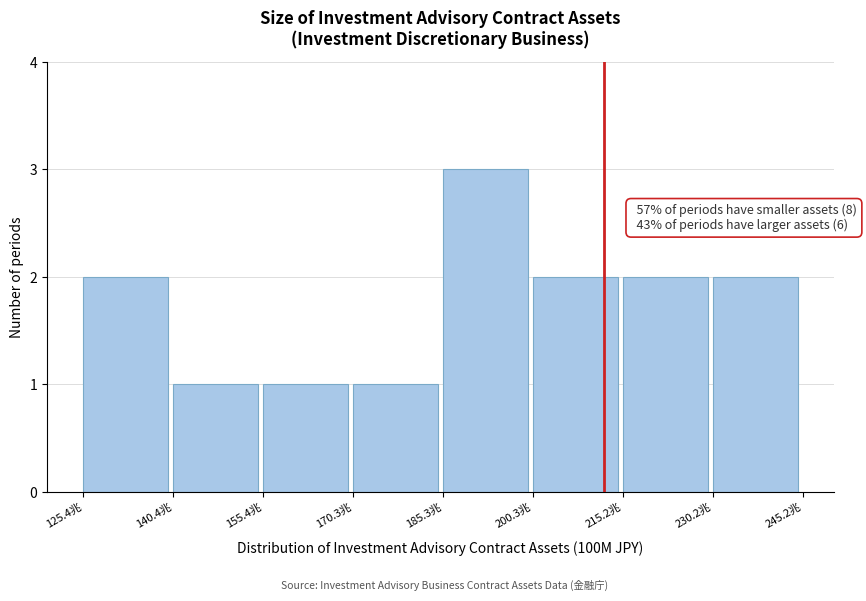

Reading left to right, extract all data points from this chart.

2	1	1	1	3	2	2	2